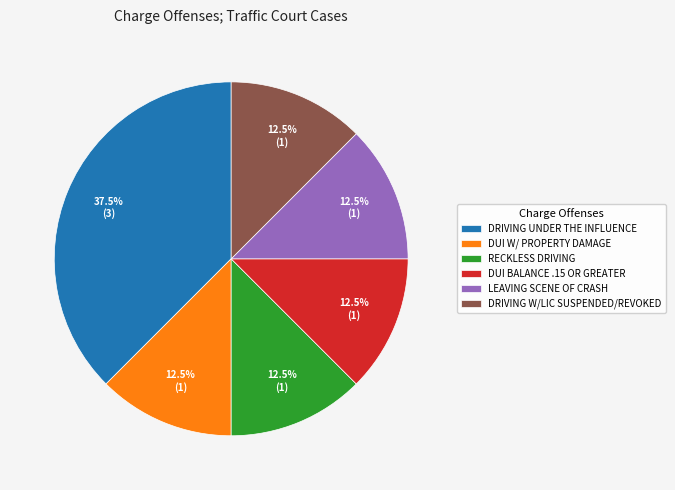

Approximately how many times larger is the value at RECKLESS DRIVING compared to DUI BALANCE .15 OR GREATER?

1.0